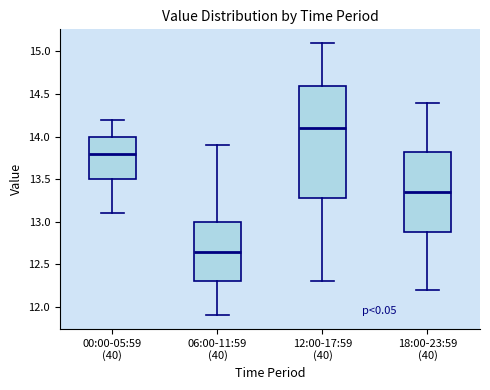

Where does the median line of the box for 18:00-23:59 (40) sit on the y-axis? The values are not printed on the chart, so give them approximately, as read against the axis.

13.35